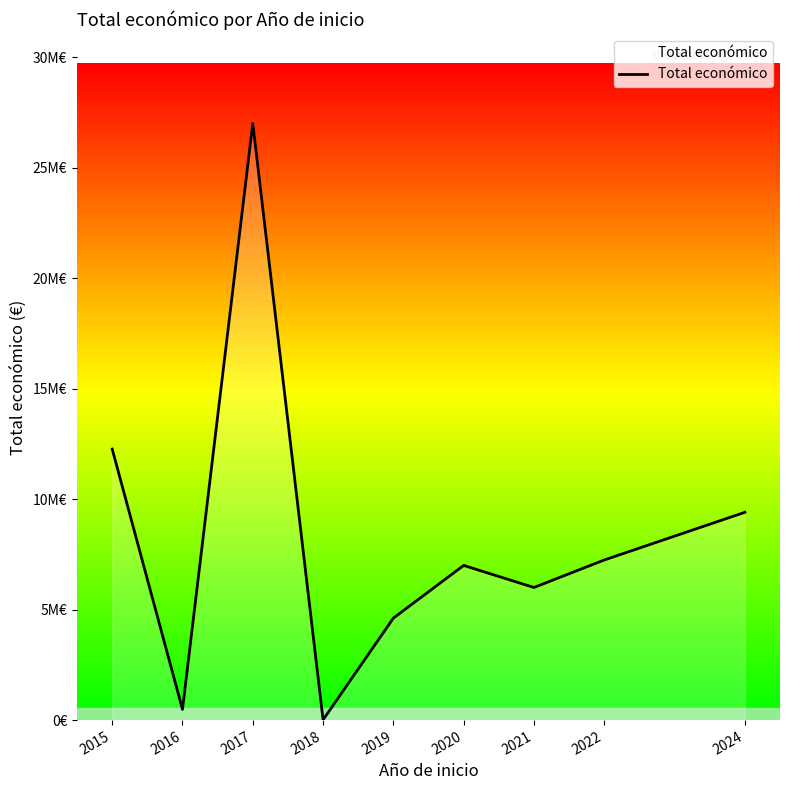

Is this an area chart (filled region under the line)?

Yes